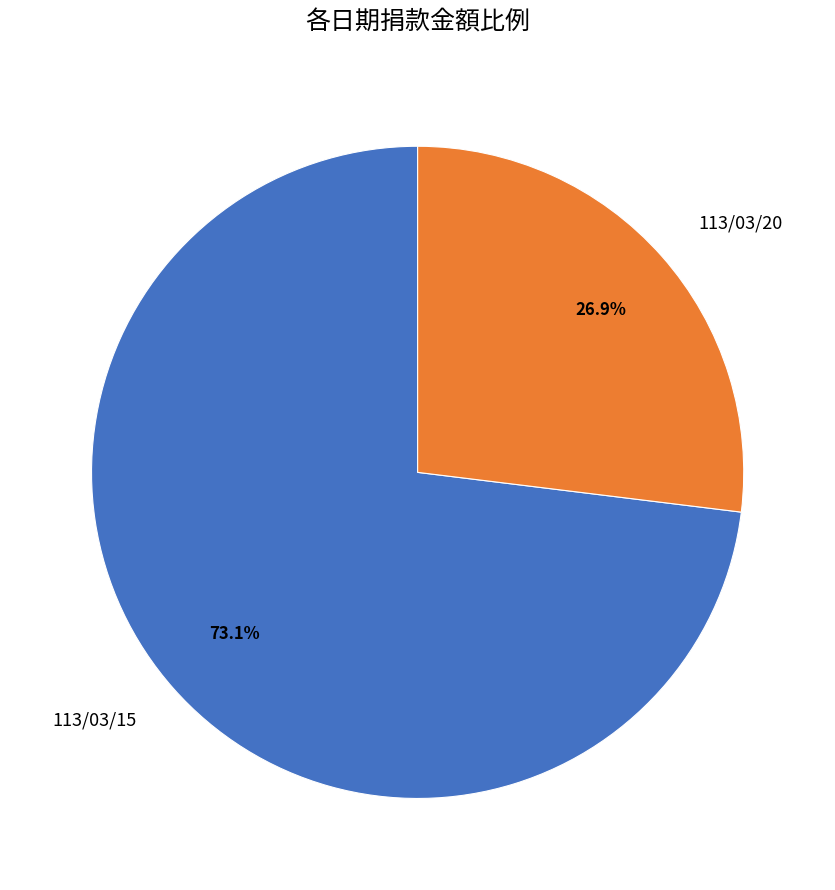

To the nearest percent, what is the difference between the largest and smallest slice percentages?

46%